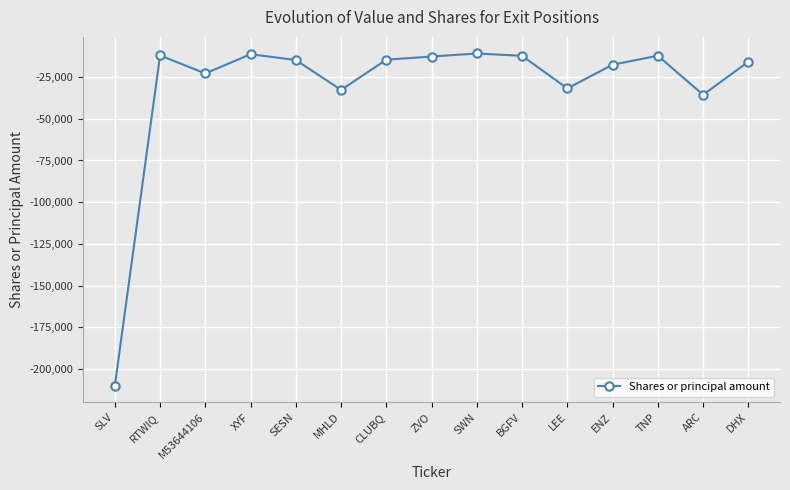

What is the label of the 6th point from the right?

BGFV